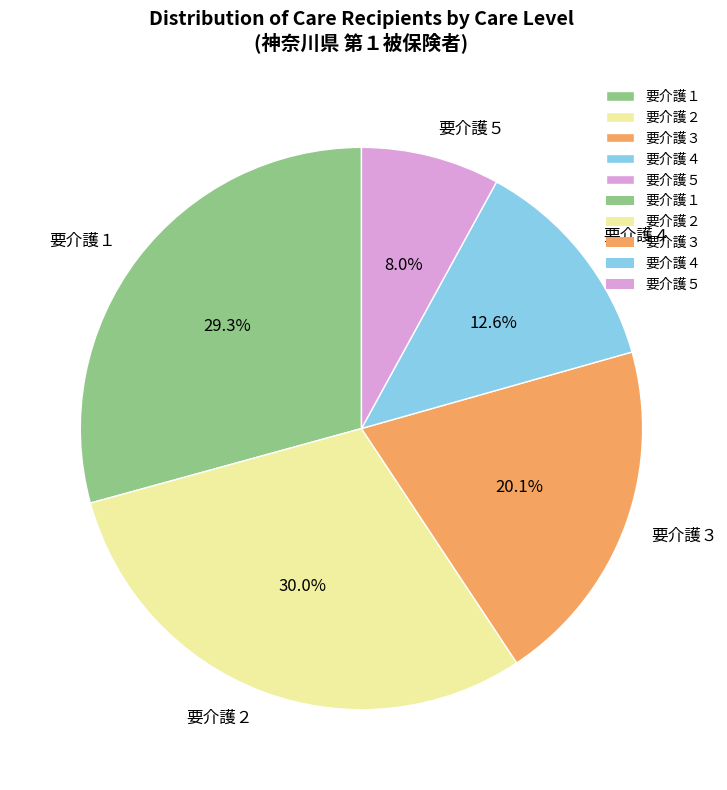

To the nearest percent, what percentage of the pie is 要介護２?

30%